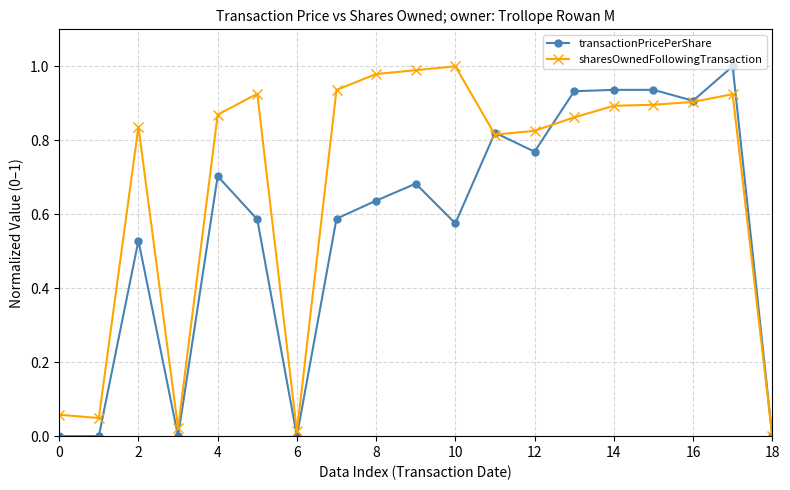

List the series in order of their overall mean, highest first.

sharesOwnedFollowingTransaction, transactionPricePerShare